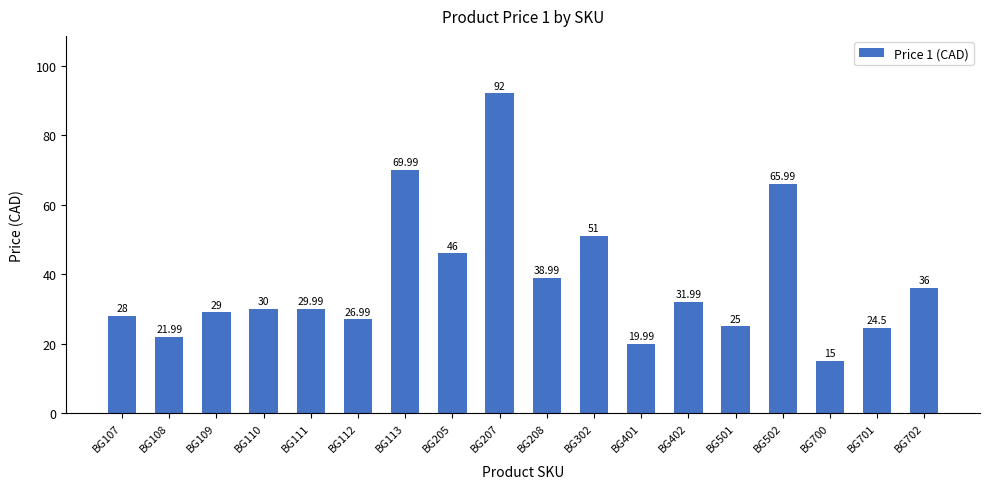

What is the difference between the values at BG402 and BG110?

2.0